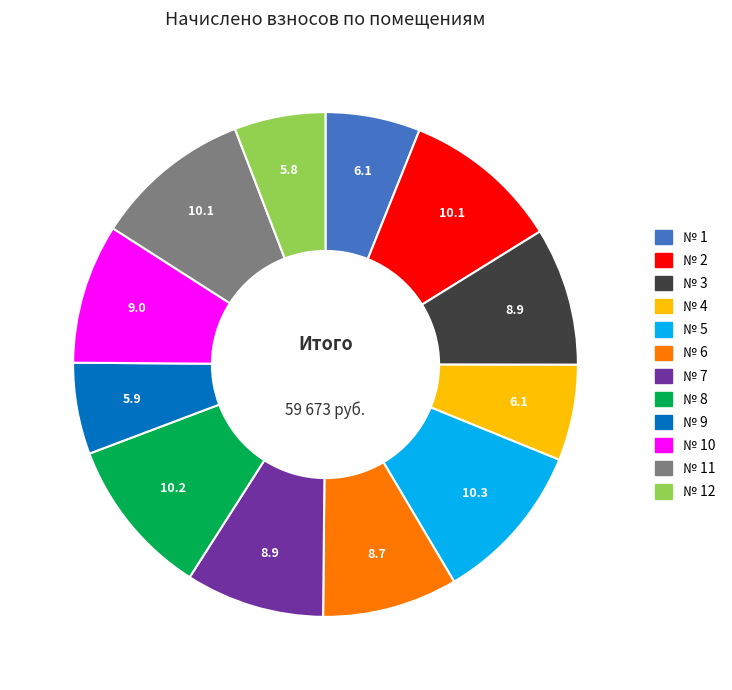

Does any single category account for the majority?

No